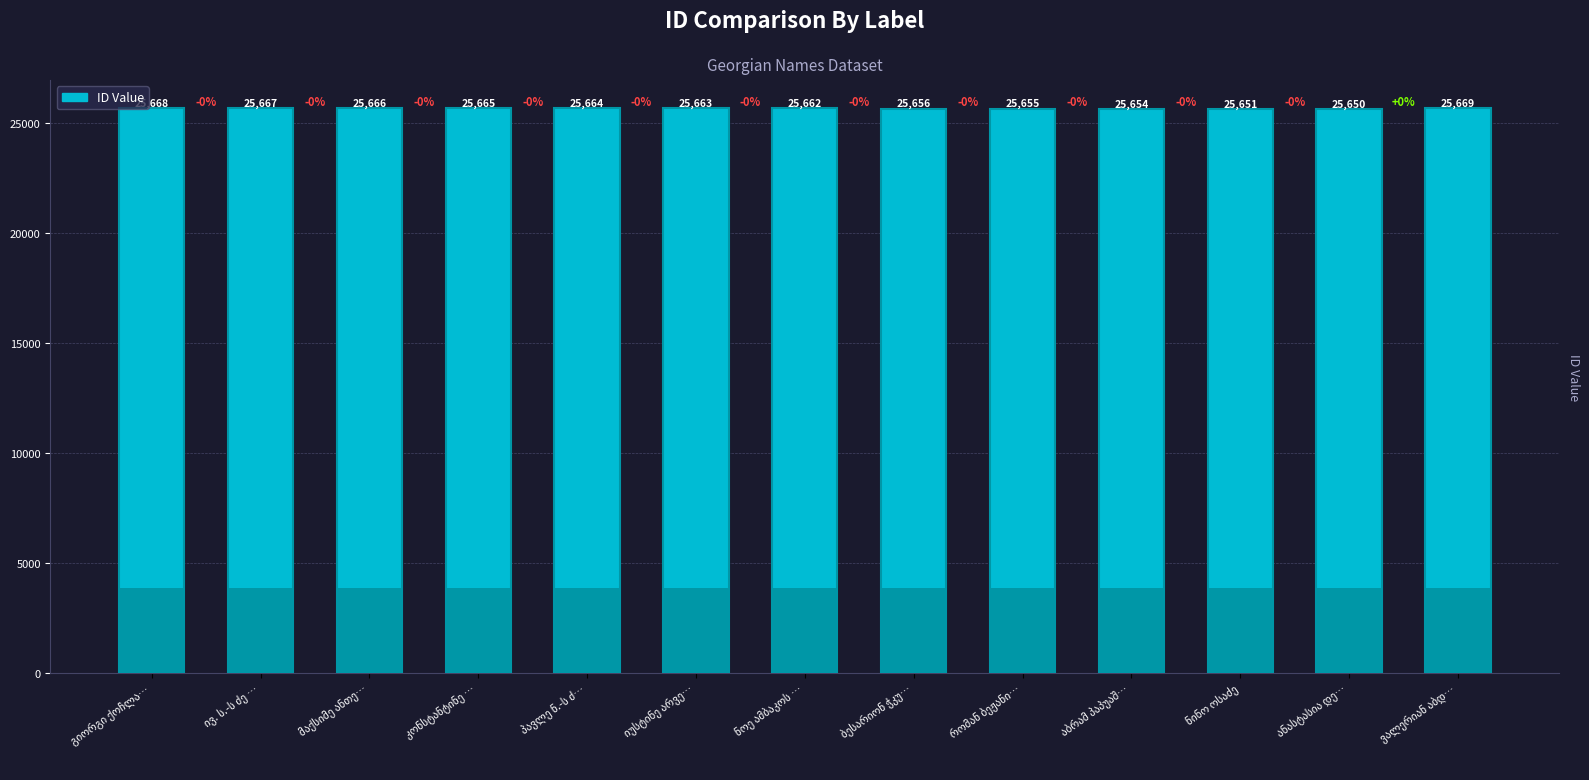

Reading left to right, what are all the values shown in this chart?

გიორგი ქოჩლა…=25668	ივ. ს.-ს ძე …=25667	მაქსიმე ანთე…=25666	კონსტანტინე …=25665	პავლე ნ.-ს ძ…=25664	იუსტინე არვე…=25663	ნოე ამბაკოს …=25662	ბესარიონ ჭკუ…=25656	რომან ბეჟანი…=25655	აბრამ პაპუაშ…=25654	ნინო ოსაძე=25651	ანასტასია დე…=25650	ვალერიან აბდ…=25669